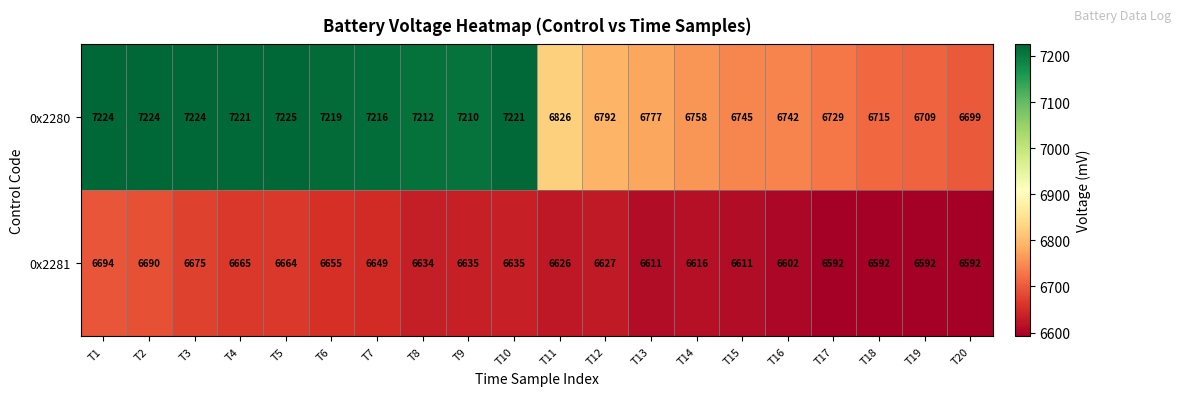

Rank the series by their maximum value, from lowest to highest.

0x2281, 0x2280